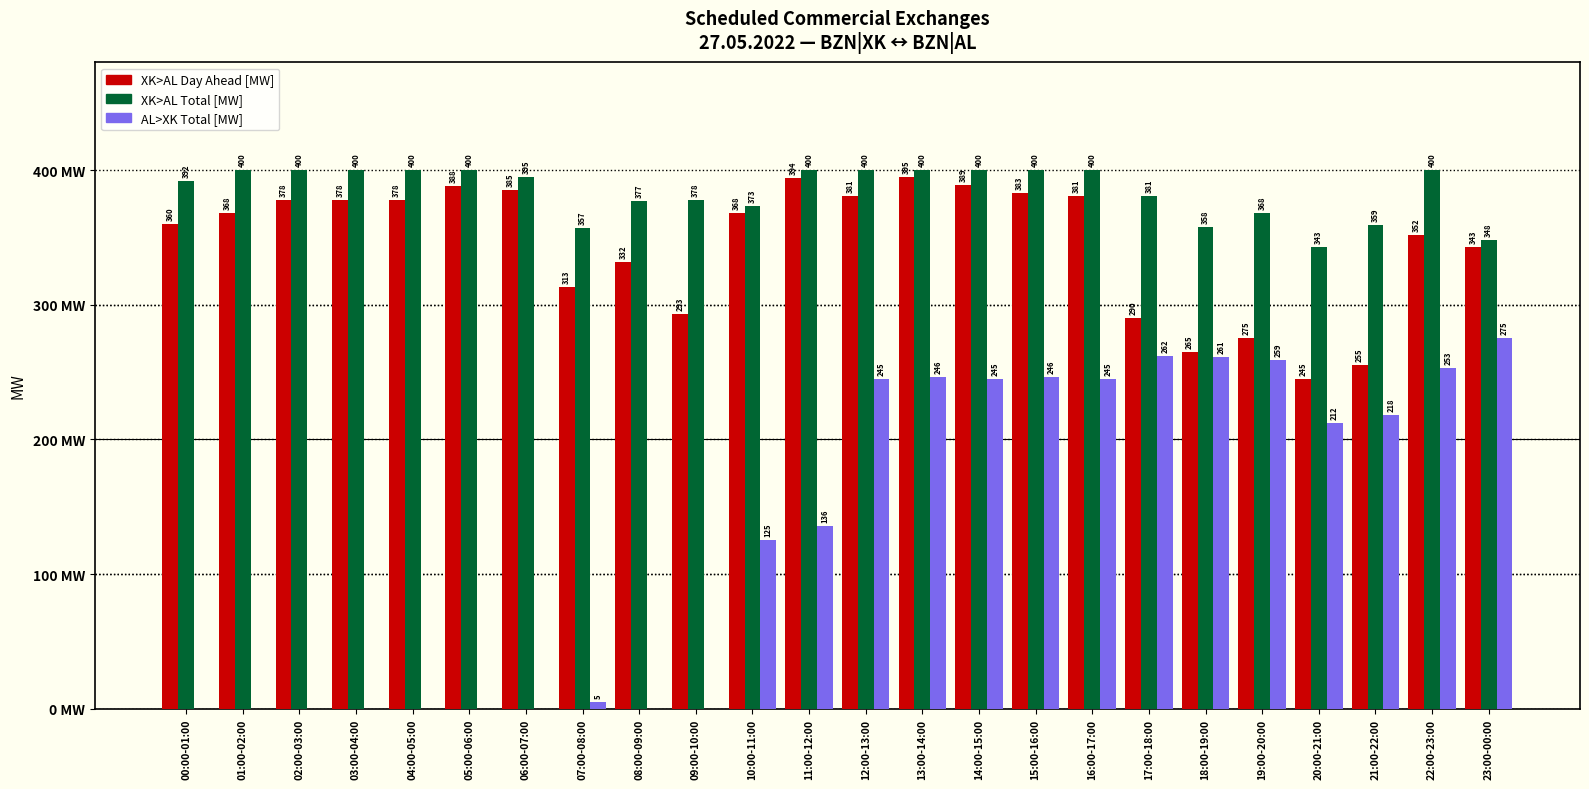

Between 04:00-05:00 and 19:00-20:00, which series saw the biggest shift?

AL>XK Total [MW]